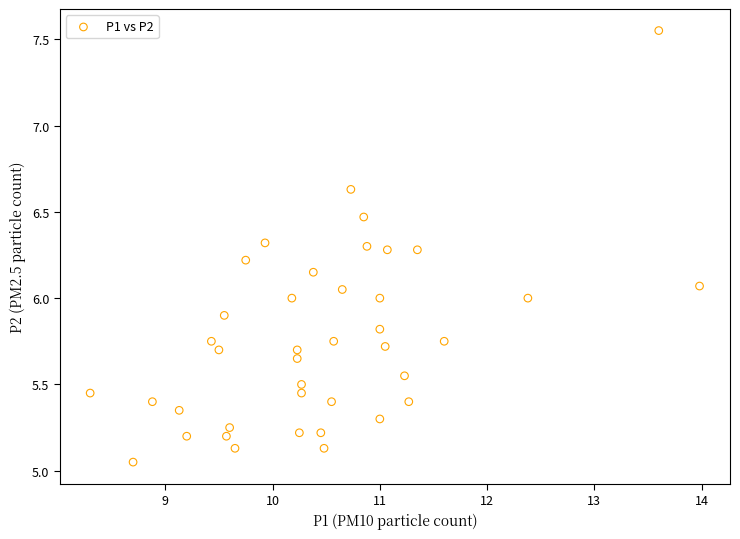

Count the number of points in this scatter plot.

40